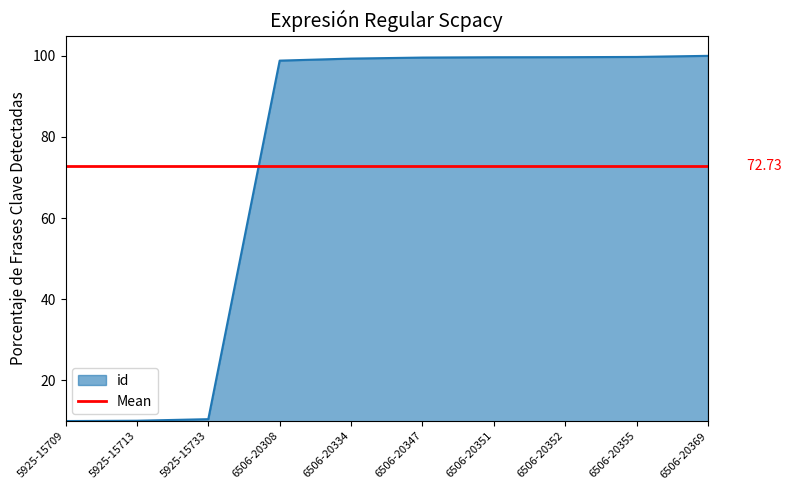

Reading left to right, what are all the values shown in this chart?

5925-15709=10.0	5925-15713=10.1	5925-15733=10.5	6506-20308=98.8	6506-20334=99.3	6506-20347=99.6	6506-20351=99.7	6506-20352=99.7	6506-20355=99.7	6506-20369=100.0